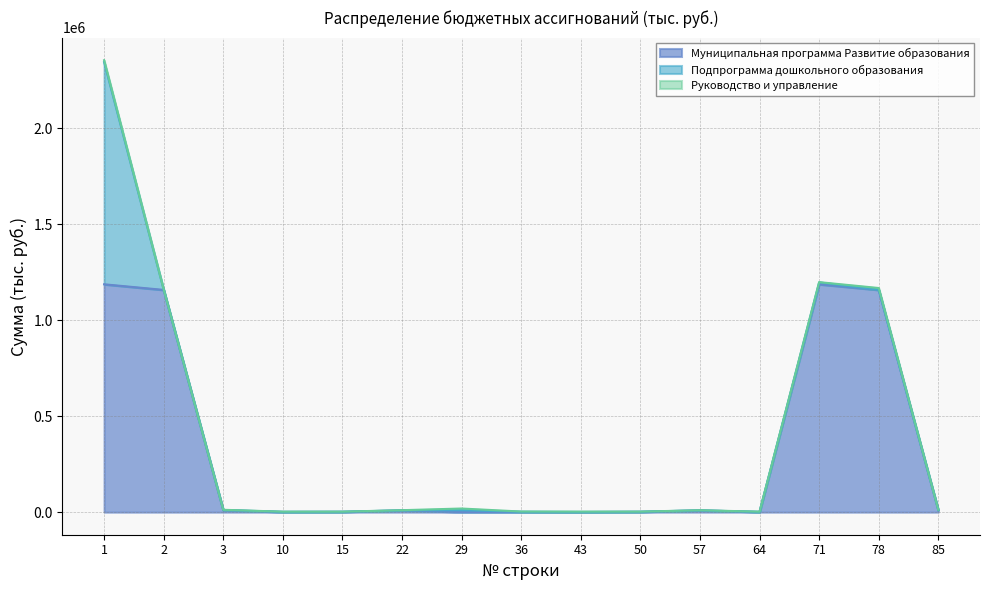

The Муниципальная программа Развитие образования series shows 9814.2 at 3. True or false?

True